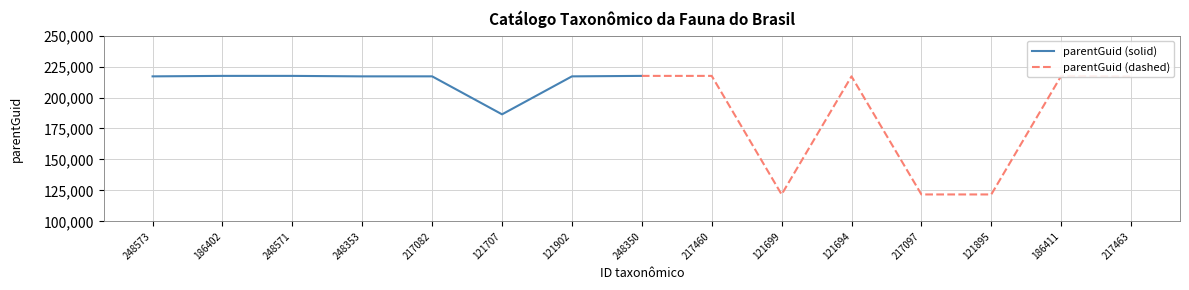

The parentGuid (solid) series shows 217466 at 248350. True or false?

True